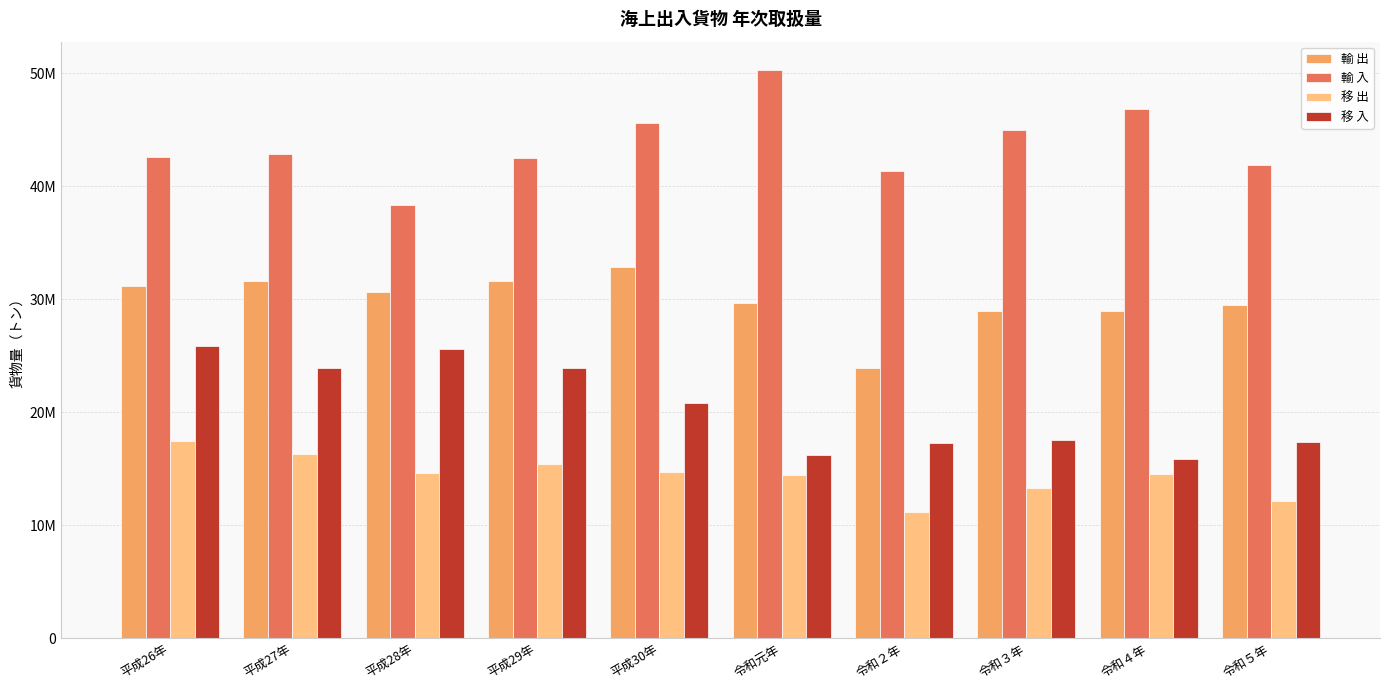

At which category is the sum across all series the highest?

平成26年